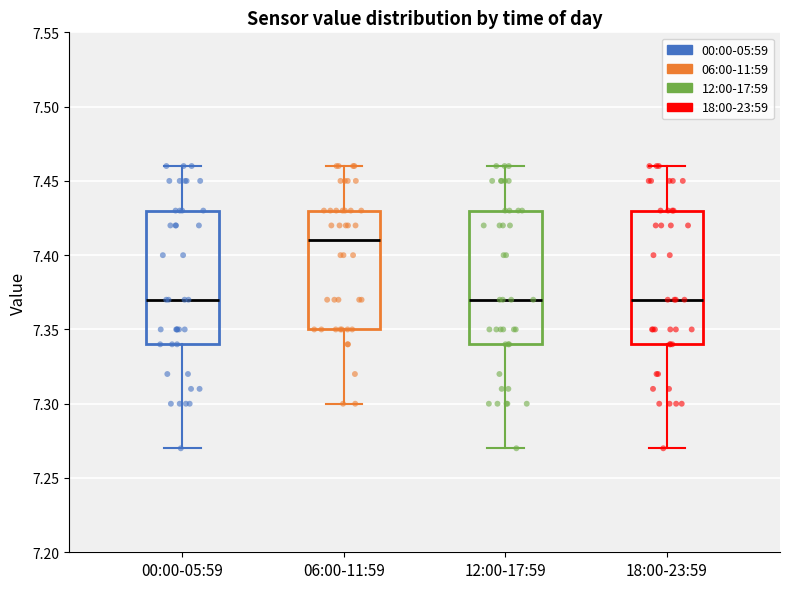

Reading left to right, read every box against the y-axis: the position of its median line, the range the box covers, and the ends of its whiskers. The values are not printed on the chart, so give them approximately, as read against the axis.

00:00-05:59: median 7.37, box 7.34 to 7.43, whiskers 7.27 to 7.46
06:00-11:59: median 7.41, box 7.35 to 7.43, whiskers 7.30 to 7.46
12:00-17:59: median 7.37, box 7.34 to 7.43, whiskers 7.27 to 7.46
18:00-23:59: median 7.37, box 7.34 to 7.43, whiskers 7.27 to 7.46